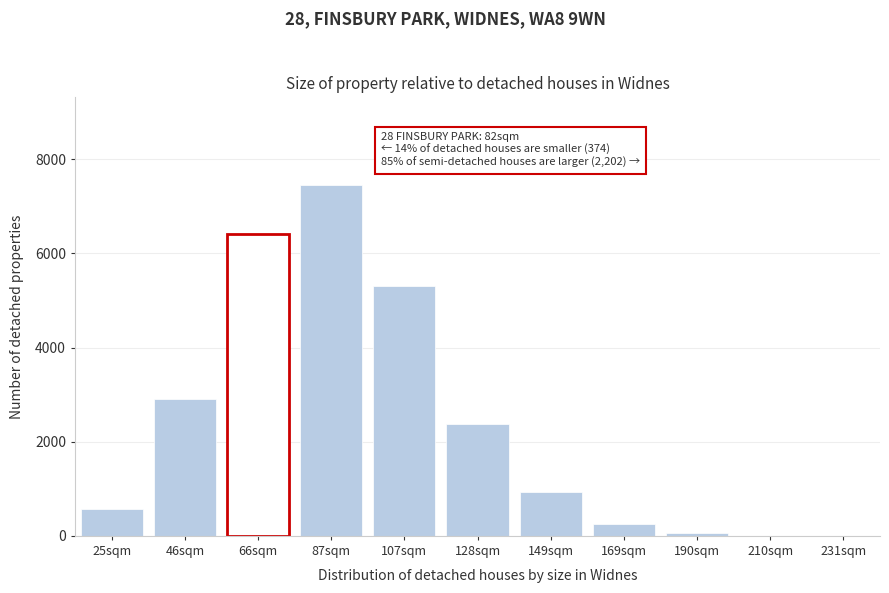

The value at 149sqm is 610. True or false?

False